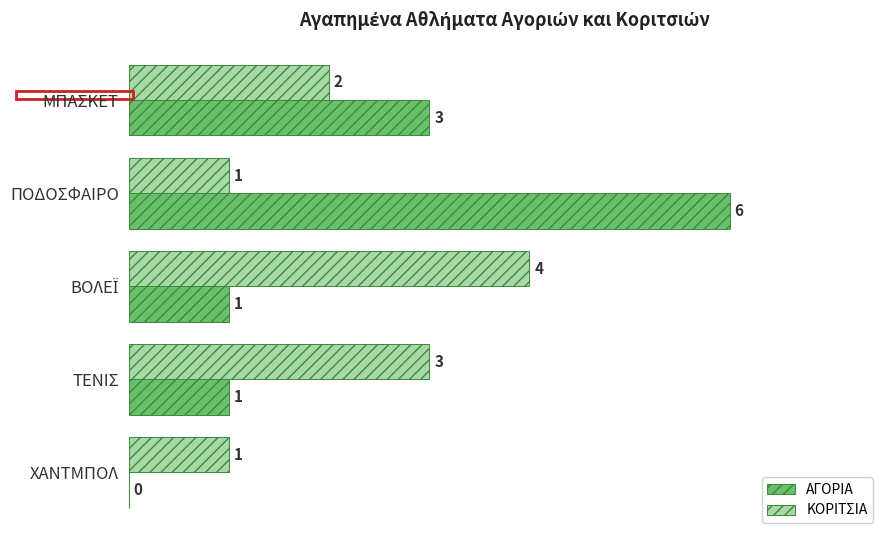

How many ΑΓΟΡΙΑ values are between 1 and 3?

3